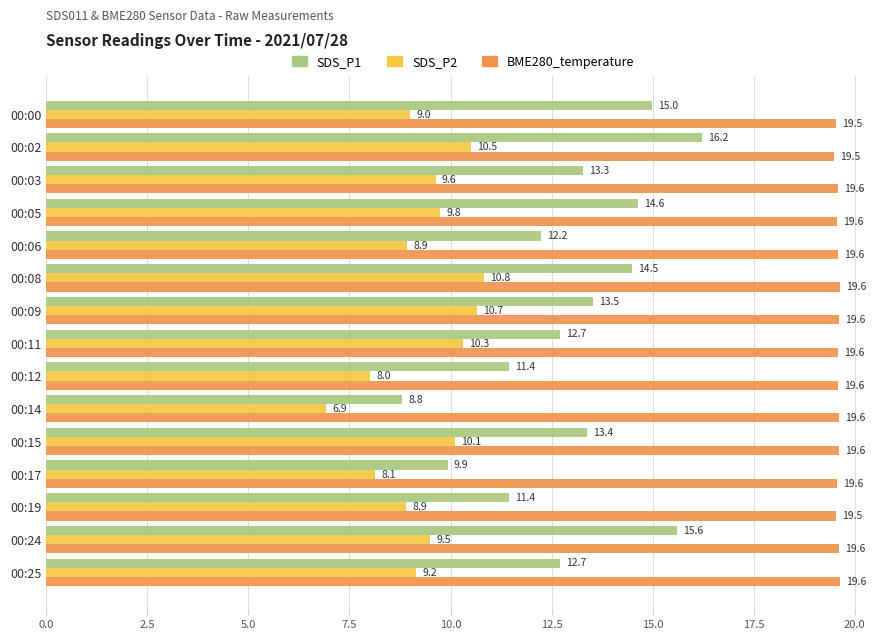

What is the greatest value displayed?

19.6